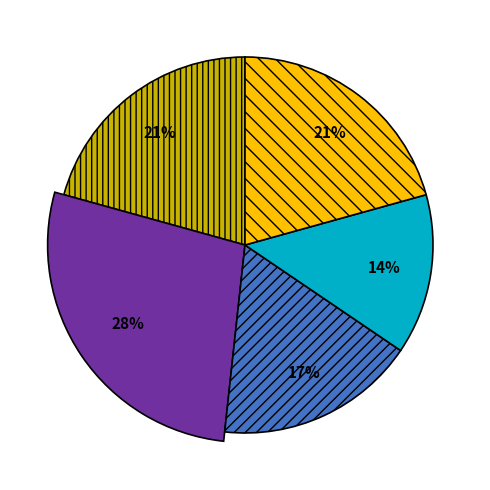

Does Sajeev Manikkoth represent more than half of the total?

No